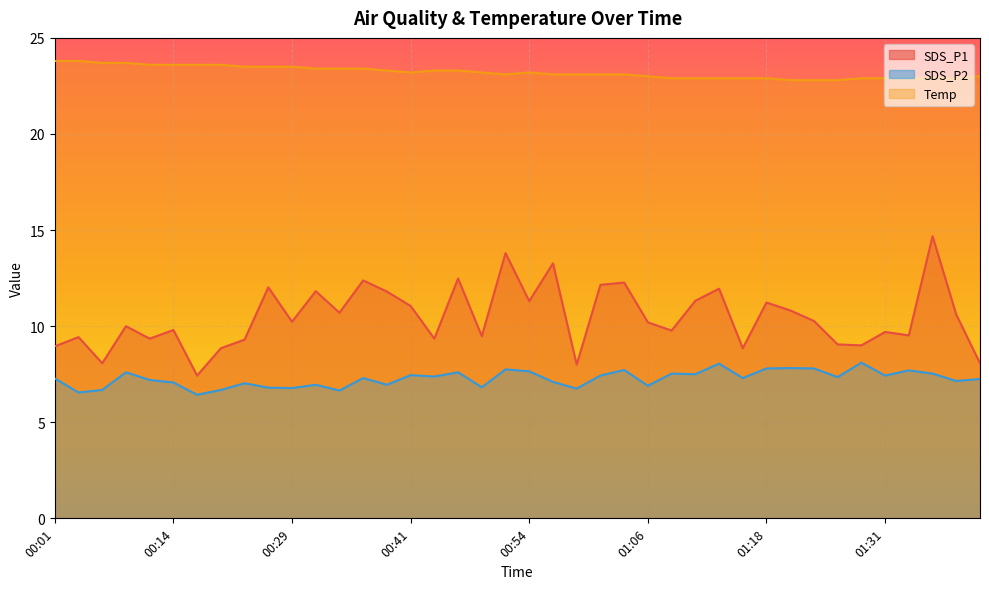

The value of Temp at 01:14 is 38.7. True or false?

False